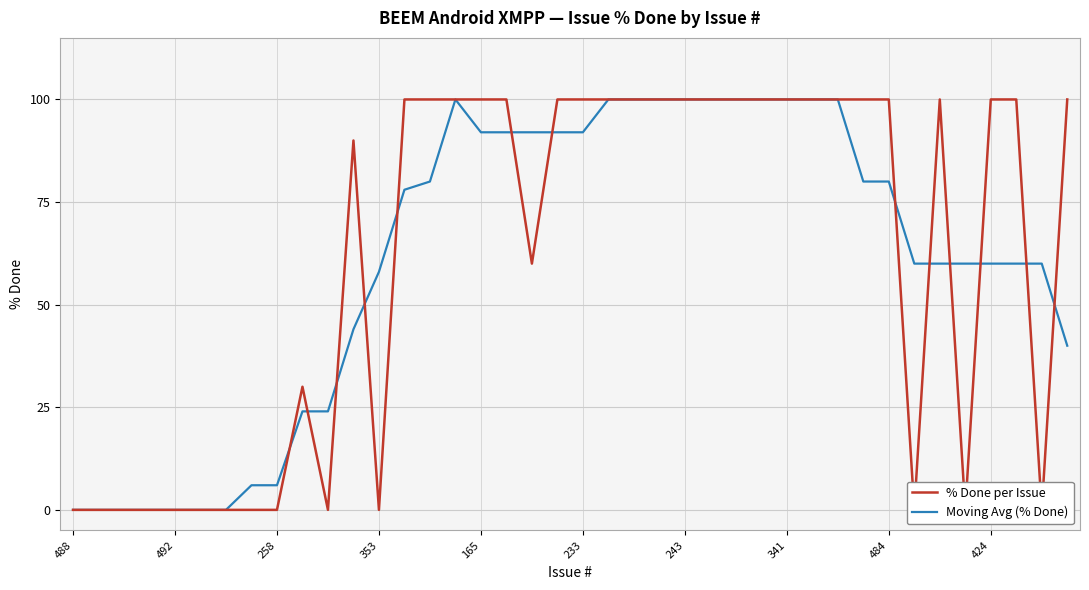

What is the highest value of the Moving Avg (% Done) series?

100